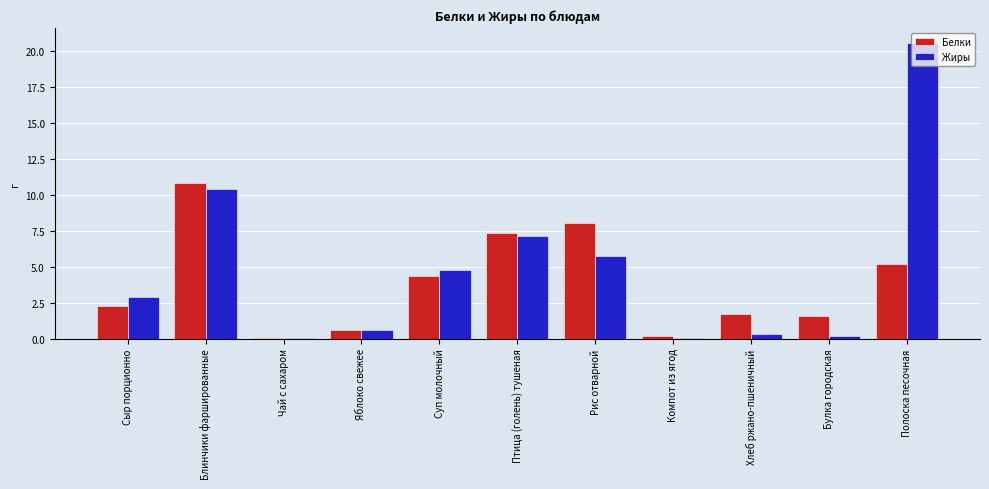

Are the bars grouped side by side (vs. stacked)?

Yes